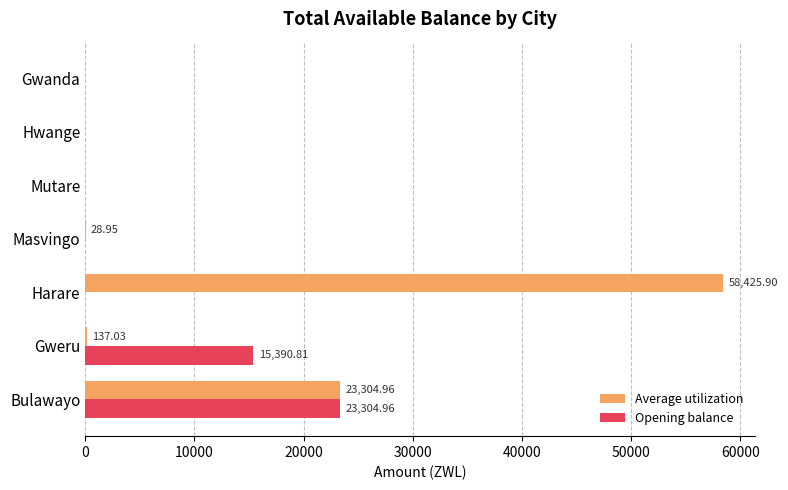

At which category is the sum across all series the highest?

Harare